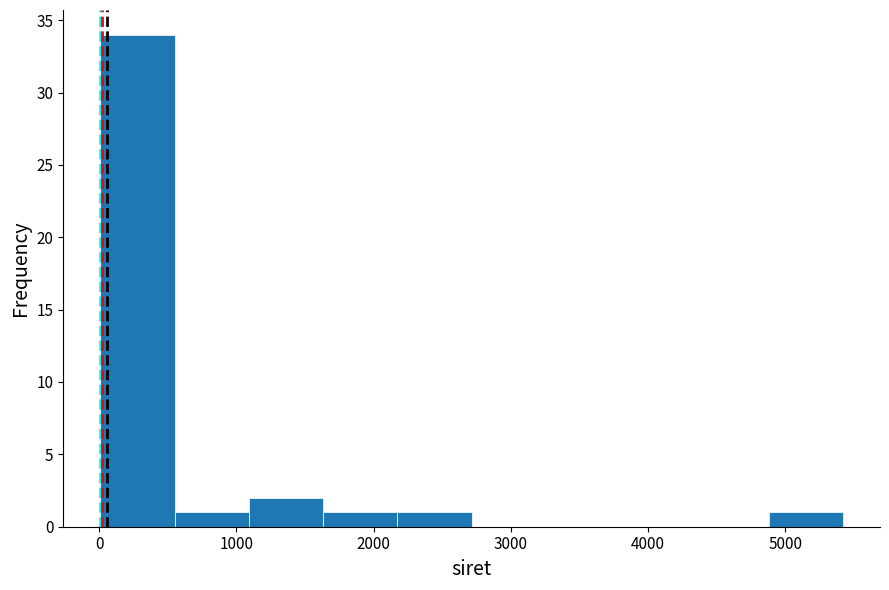

What is the height of the bar covering 1600 to 2200 on the x-axis? Neither the bar edges nor the heights are printed on the chart, so give them approximately, as read against the axes.

1